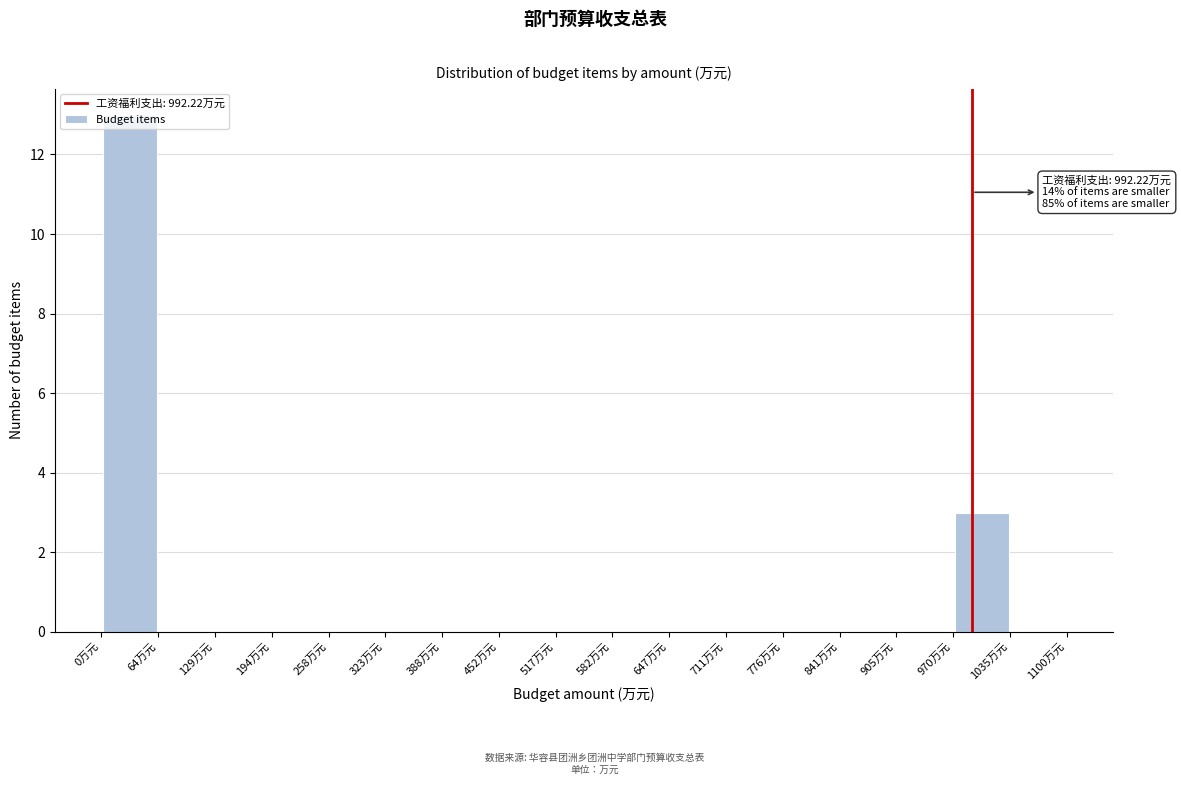

Which range on the x-axis has the tallest bar?

0 to 60